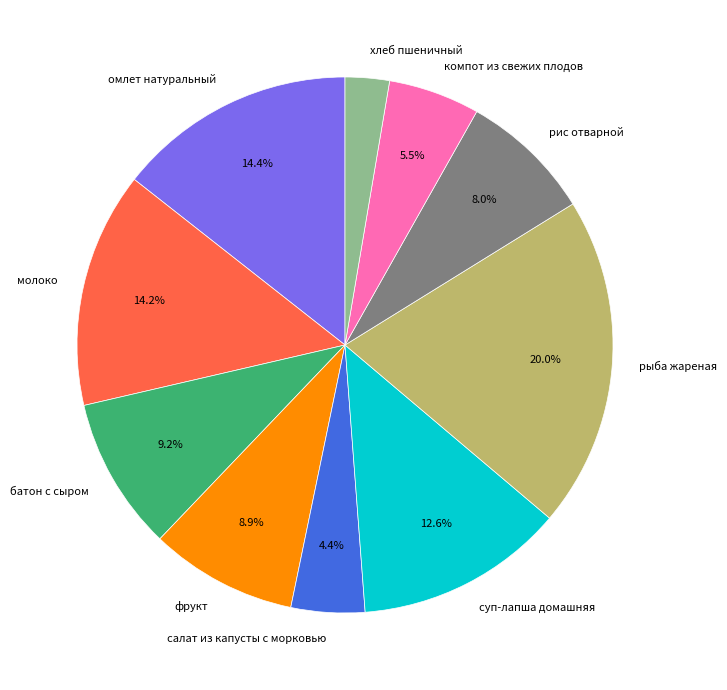

What percentage is NOT represented by рыба жареная?

80.0%